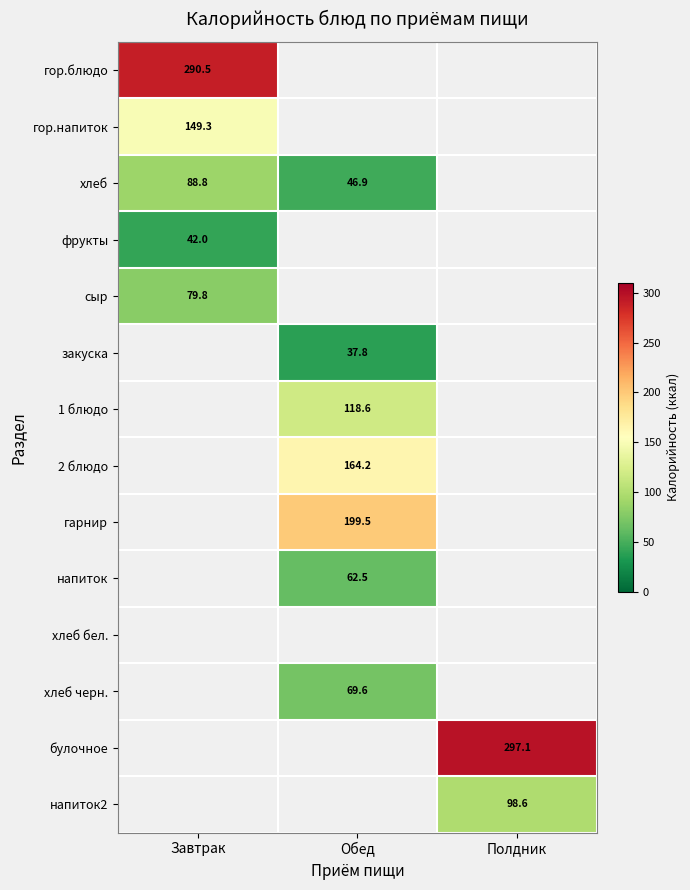

Is the value of гор.напиток at Завтрак greater than the value of хлеб at Обед?

Yes